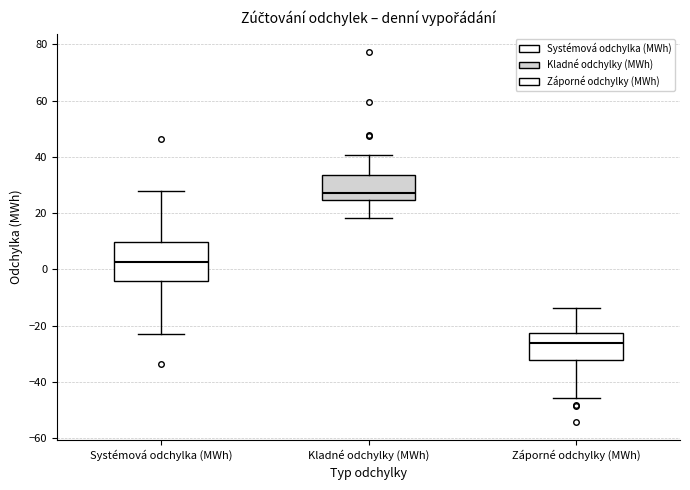

Reading left to right, read every box against the y-axis: the position of its median line, the range the box covers, and the ends of its whiskers. The values are not printed on the chart, so give them approximately, as read against the axis.

Systémová odchylka (MWh): median 2, box -4 to 10, whiskers -22 to 28
Kladné odchylky (MWh): median 28, box 24 to 34, whiskers 18 to 40
Záporné odchylky (MWh): median -26, box -32 to -22, whiskers -46 to -14